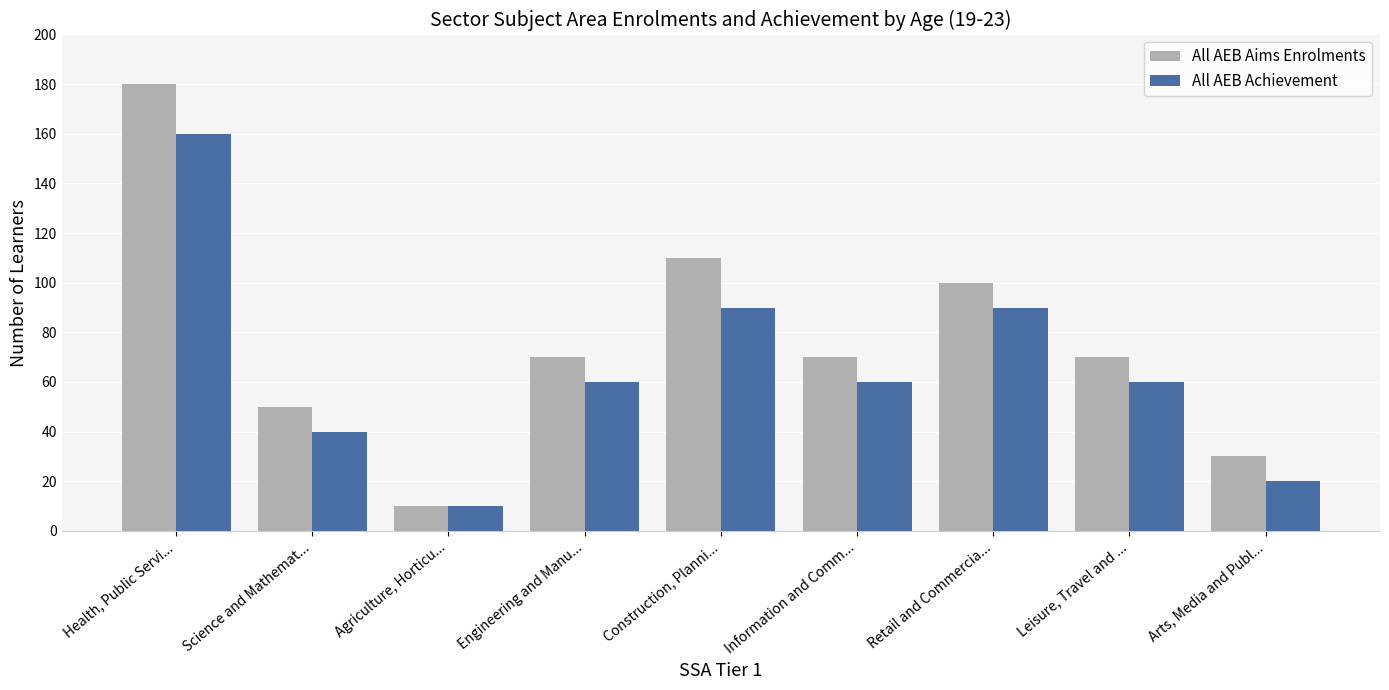

What is the difference between the highest and lowest values at Arts, Media and Publ...?

10